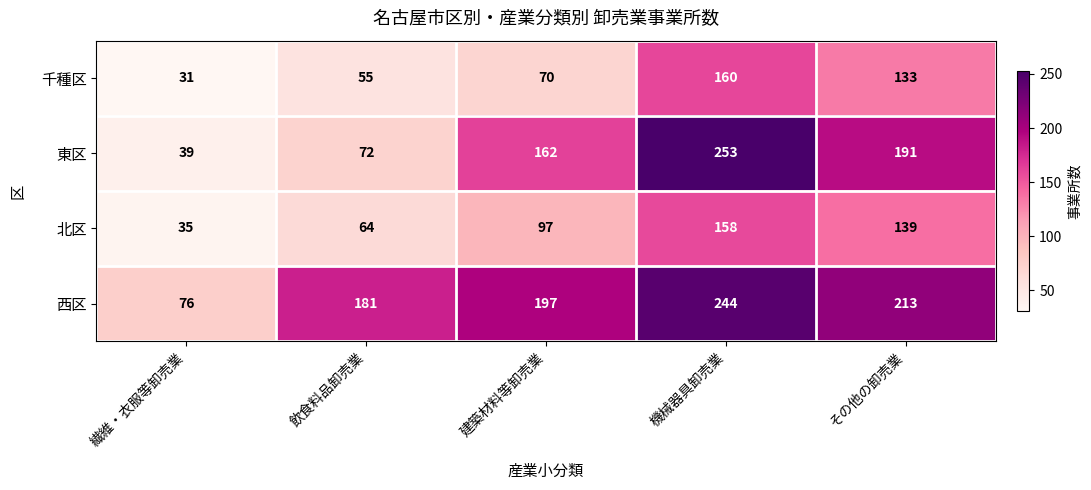

Where is 東区 nearest to the value 146?

建築材料等卸売業